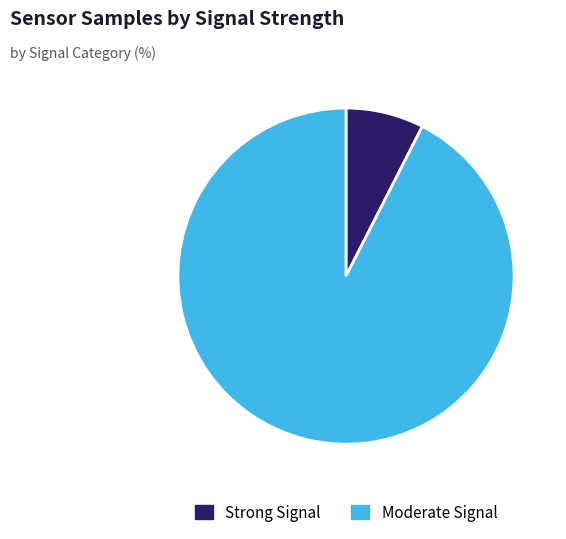

Is it true that Moderate Signal is 92% of the pie?

True